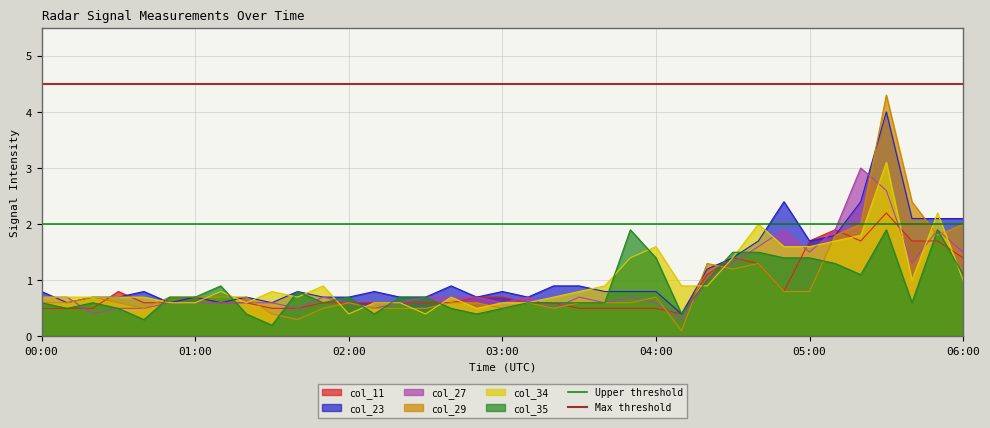

What is the maximum value for col_23?

4.0